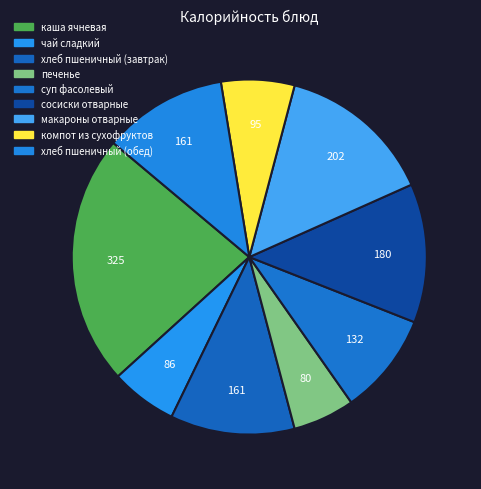

Is the sum of чай сладкий and сосиски отварные greater than half?

No